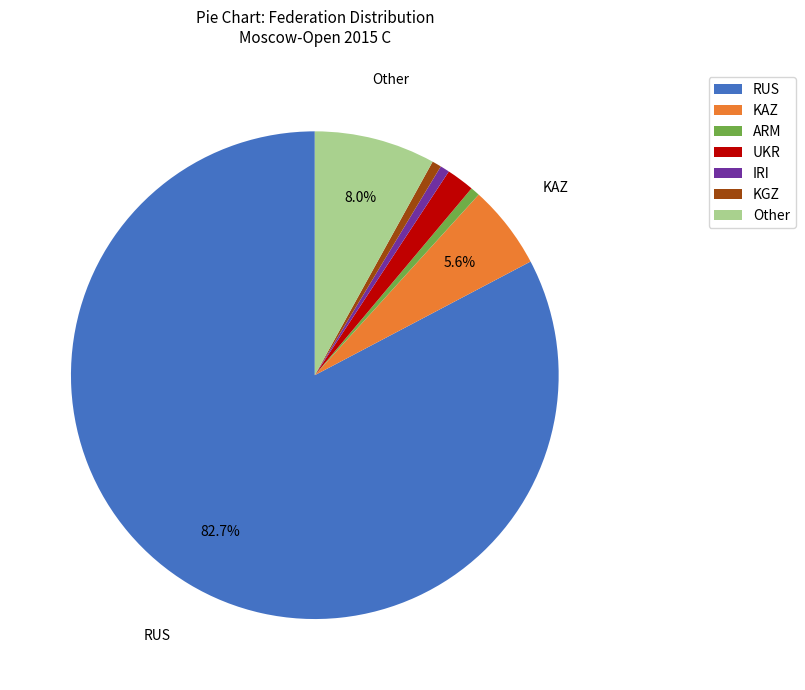

The IRI slice represents 11% of the pie. True or false?

False